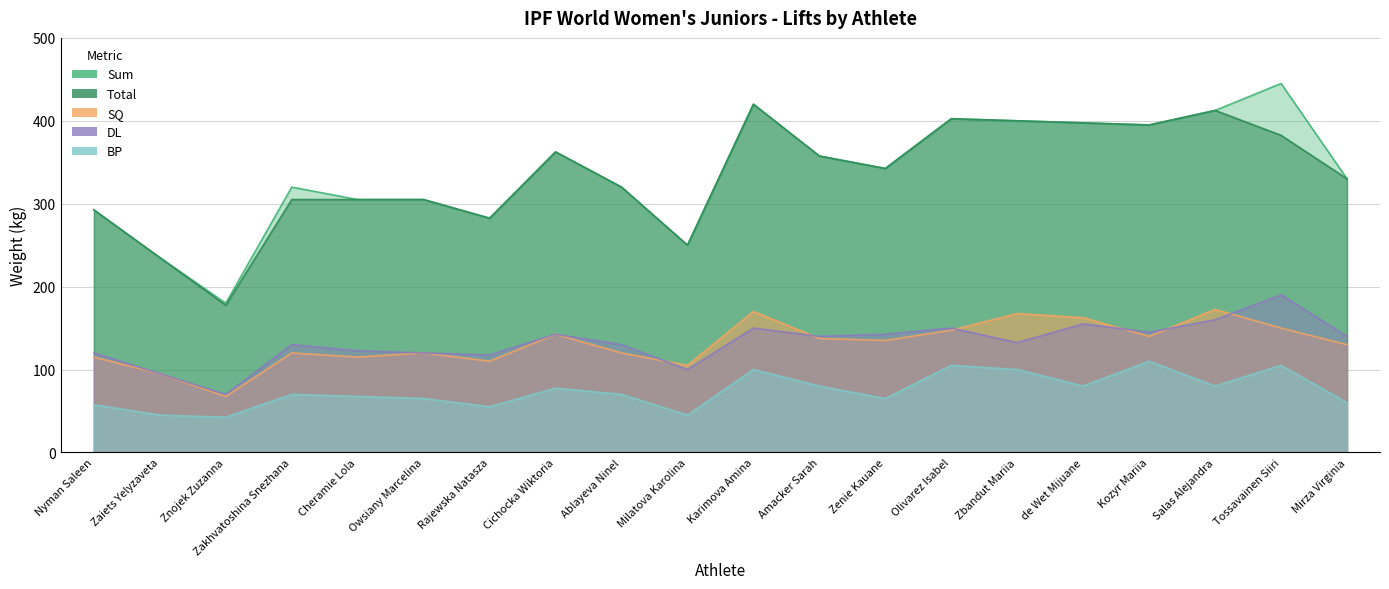

At which label does Sum reach its minimum?

Znojek Zuzanna